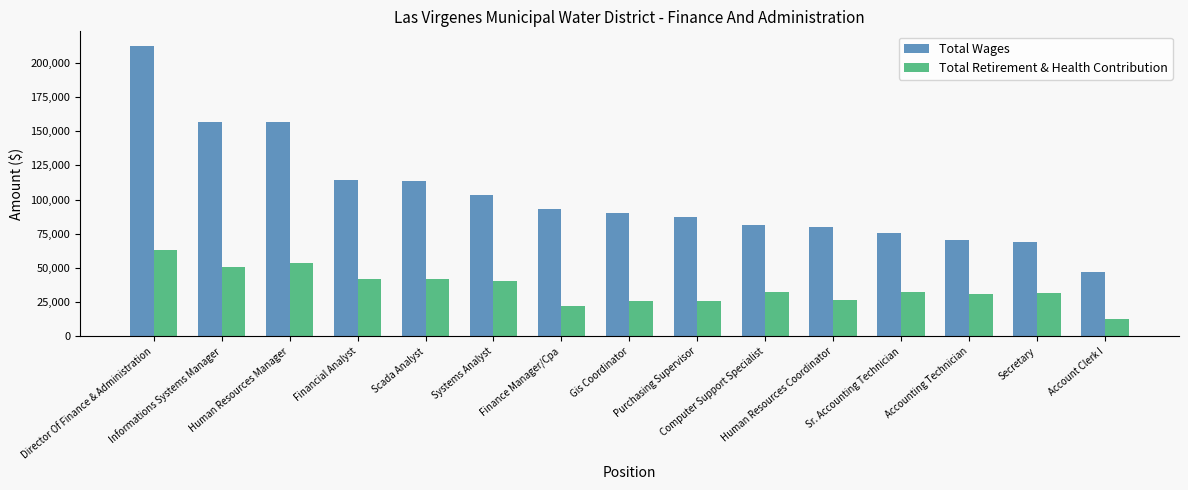

What is the spread (max minus min) of values at Human Resources Manager?

102685